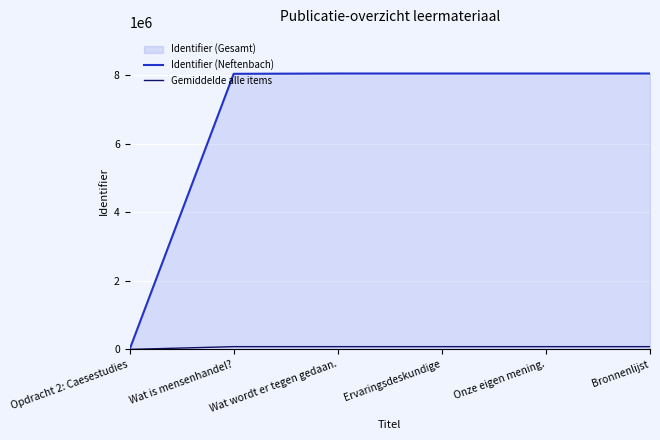

What is the average value of the Gemiddelde alle items series?

67110.5